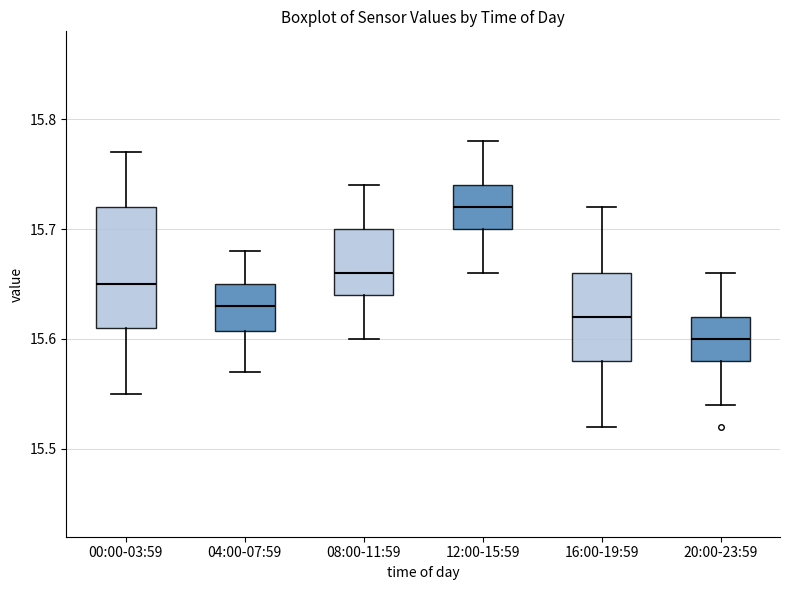

Where is the lower edge of the box for 12:00-15:59 on the y-axis? The values are not printed on the chart, so give them approximately, as read against the axis.

15.70